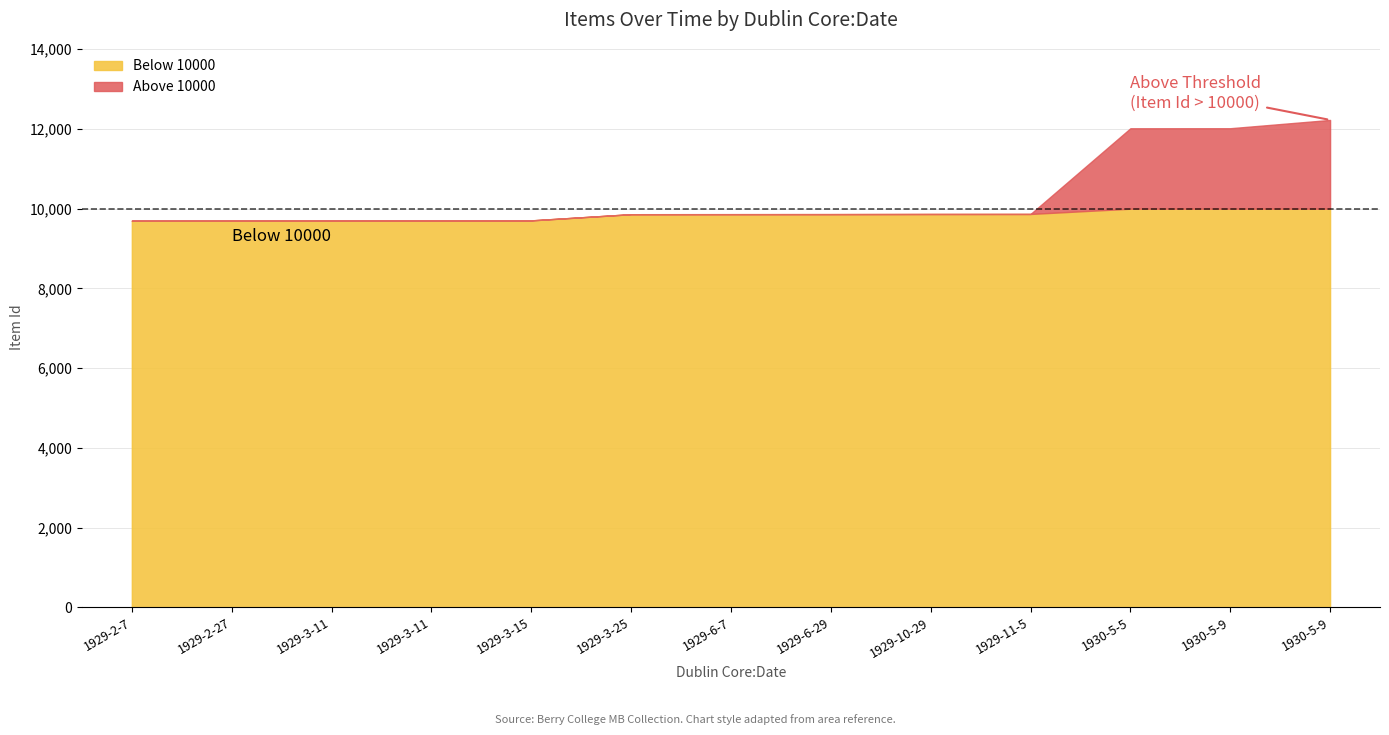

Rank the categories by value from highest to lowest.

1930-5-9, 1930-5-9, 1930-5-5, 1929-11-5, 1929-10-29, 1929-6-29, 1929-6-7, 1929-3-25, 1929-3-15, 1929-3-11, 1929-3-11, 1929-2-27, 1929-2-7